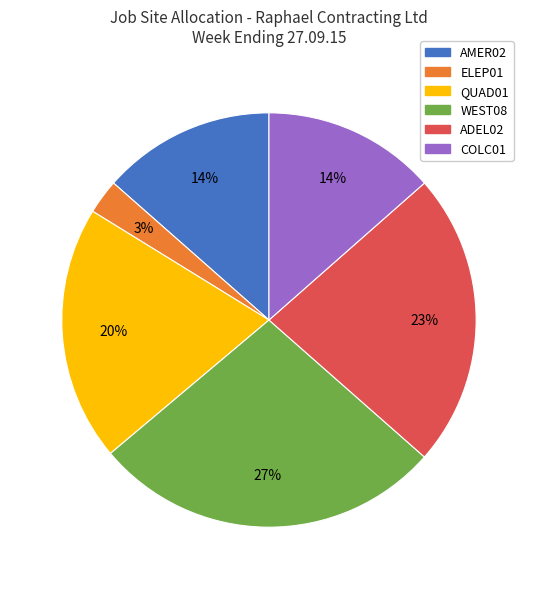

To the nearest percent, what is the average slice percentage?

17%